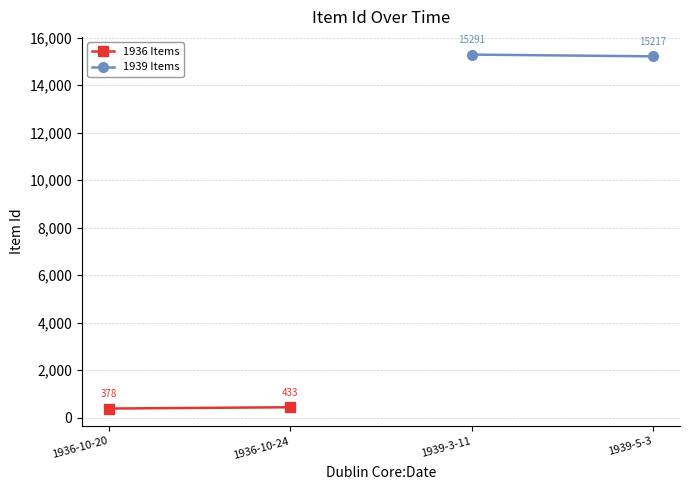

Which series has the largest total across all categories?

1939 Items